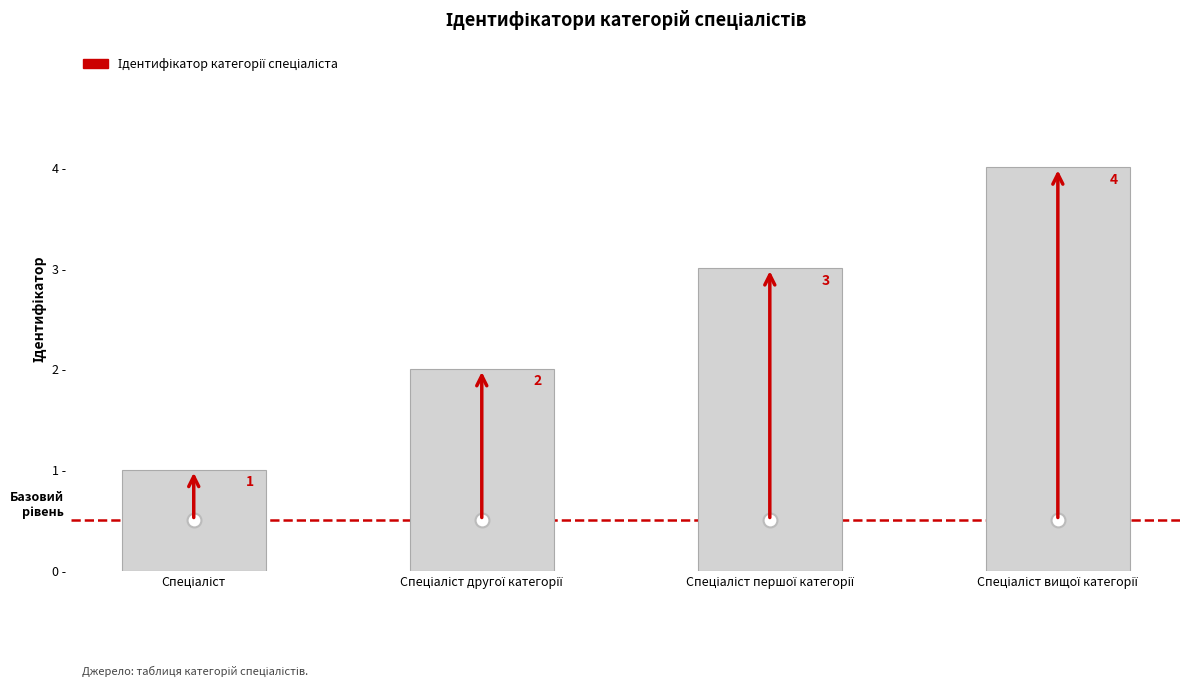

What is the greatest value displayed?

4